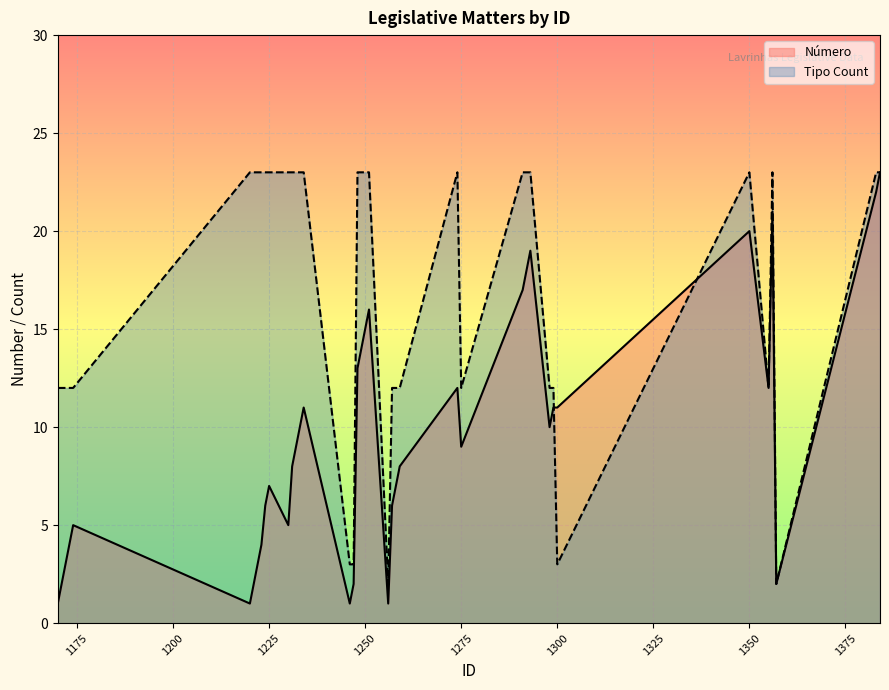

The value of Número at 1221 is 2. True or false?

True